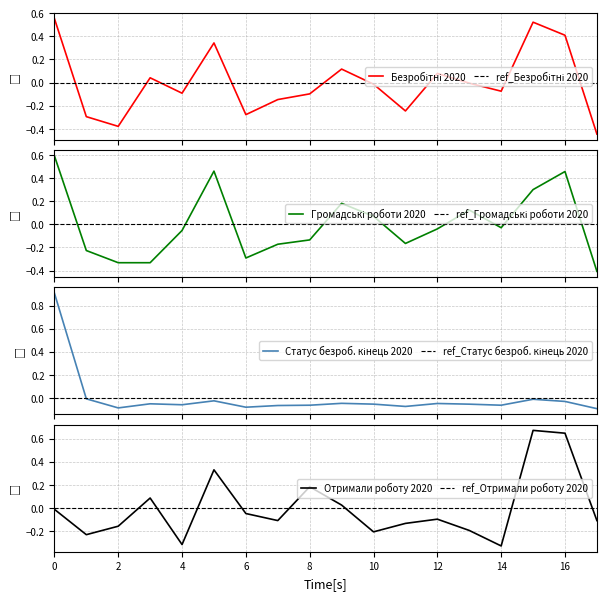

The value of Отримали роботу 2020 at 10 is -0.2. True or false?

True